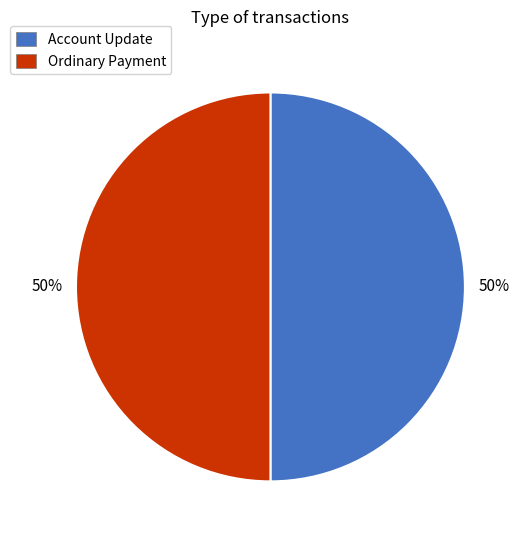

How many segments does this pie chart have?

2